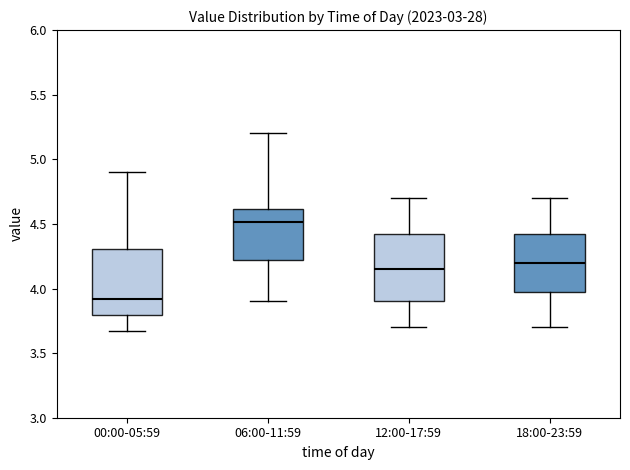

Reading left to right, transcribe this box plot: for each box, give where its median line is, the range the box spans, and where its two whiskers end, as read against the y-axis. The values are not printed on the chart, so give them approximately, as read against the axis.

00:00-05:59: median 3.90, box 3.80 to 4.30, whiskers 3.65 to 4.90
06:00-11:59: median 4.50, box 4.20 to 4.60, whiskers 3.90 to 5.20
12:00-17:59: median 4.15, box 3.90 to 4.45, whiskers 3.70 to 4.70
18:00-23:59: median 4.20, box 4.00 to 4.45, whiskers 3.70 to 4.70